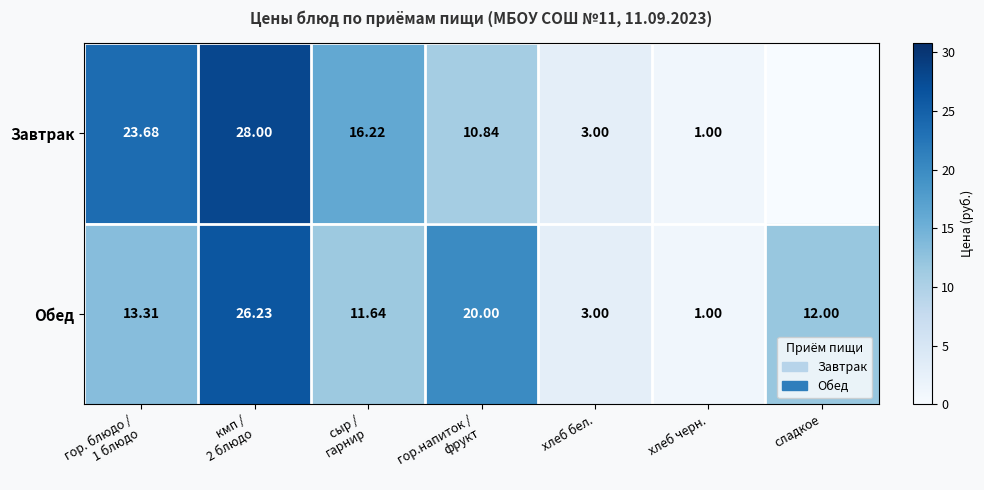

At which category is the sum across all series the highest?

кмп /
2 блюдо